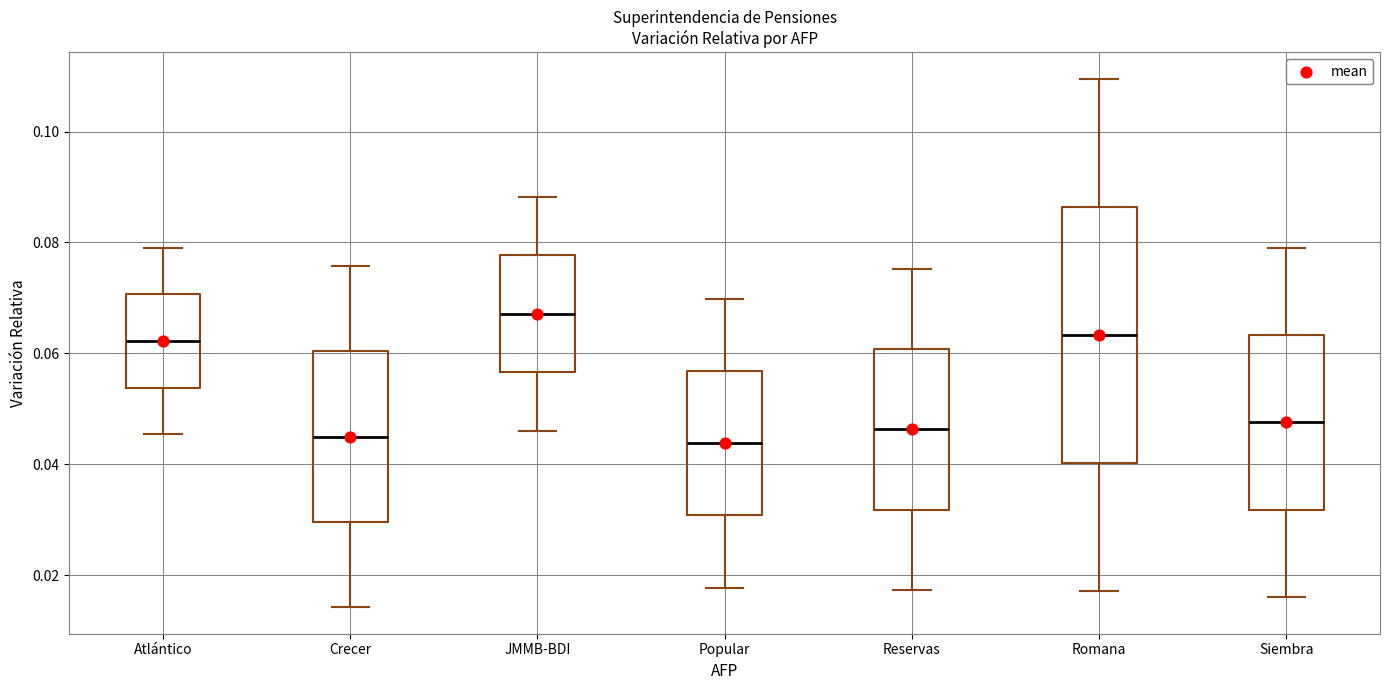

Reading left to right, transcribe this box plot: for each box, give where its median line is, the range the box spans, and where its two whiskers end, as read against the y-axis. The values are not printed on the chart, so give them approximately, as read against the axis.

Atlántico: median 0.062, box 0.054 to 0.070, whiskers 0.046 to 0.080
Crecer: median 0.044, box 0.030 to 0.060, whiskers 0.014 to 0.076
JMMB-BDI: median 0.068, box 0.056 to 0.078, whiskers 0.046 to 0.088
Popular: median 0.044, box 0.030 to 0.056, whiskers 0.018 to 0.070
Reservas: median 0.046, box 0.032 to 0.060, whiskers 0.018 to 0.076
Romana: median 0.064, box 0.040 to 0.086, whiskers 0.018 to 0.110
Siembra: median 0.048, box 0.032 to 0.064, whiskers 0.016 to 0.078